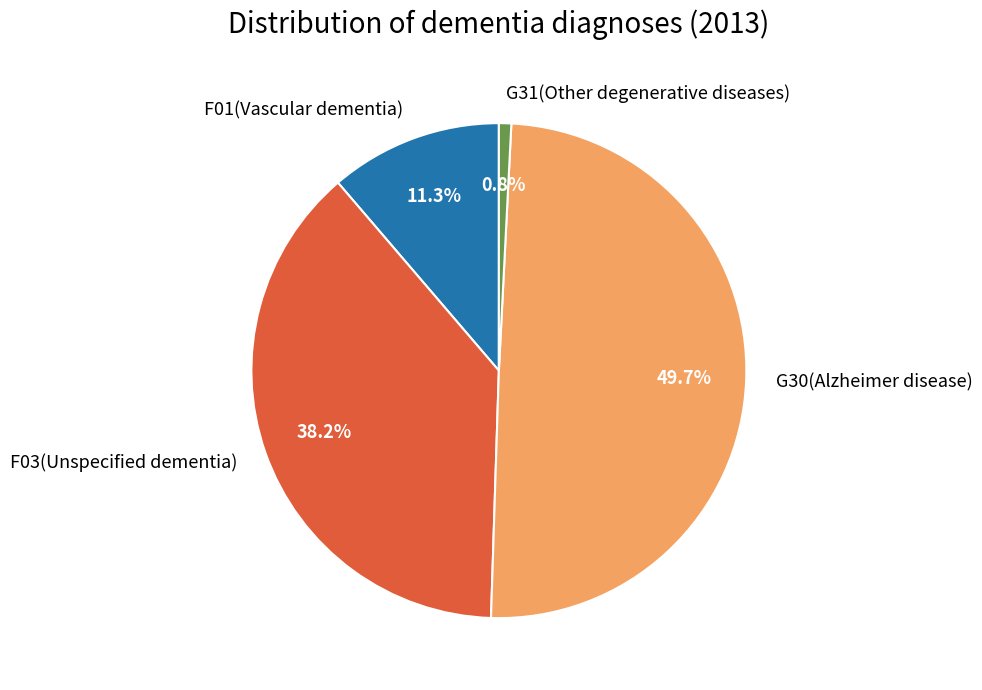

Is it true that F01(Vascular dementia) is 11% of the pie?

True